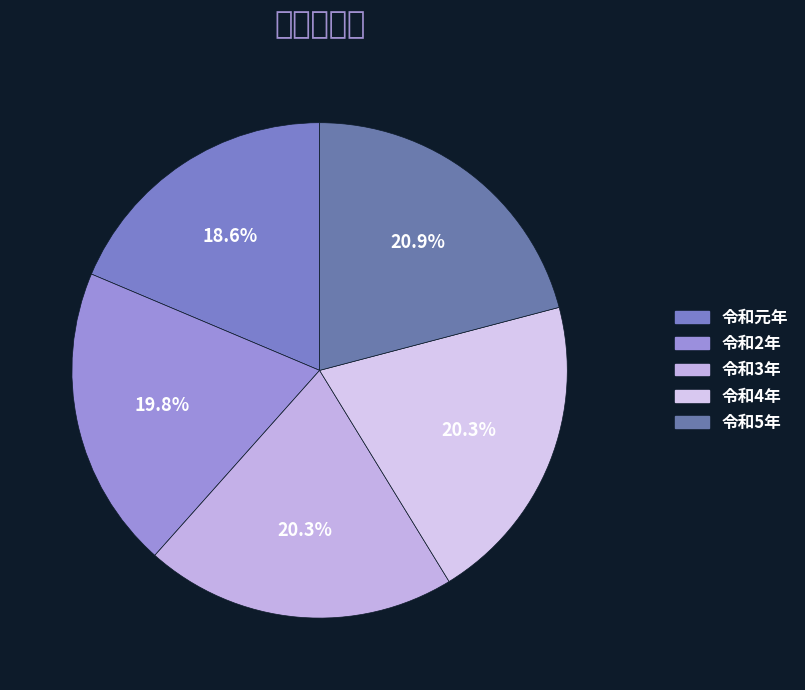

What is the ratio of the value at 令和3年 to the value at 令和2年?

1.0